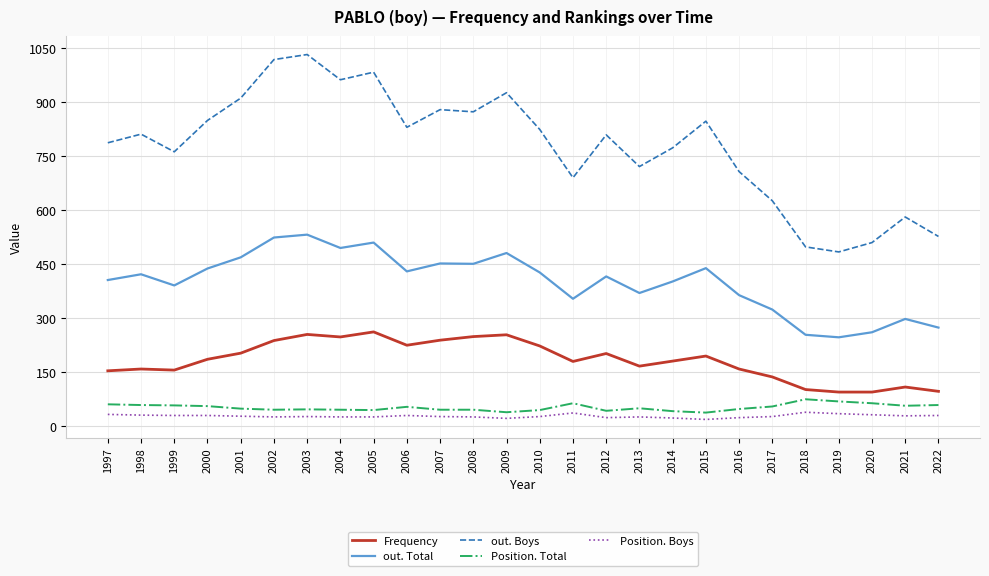

What is the approximate value of out. Boys at 1997?

787